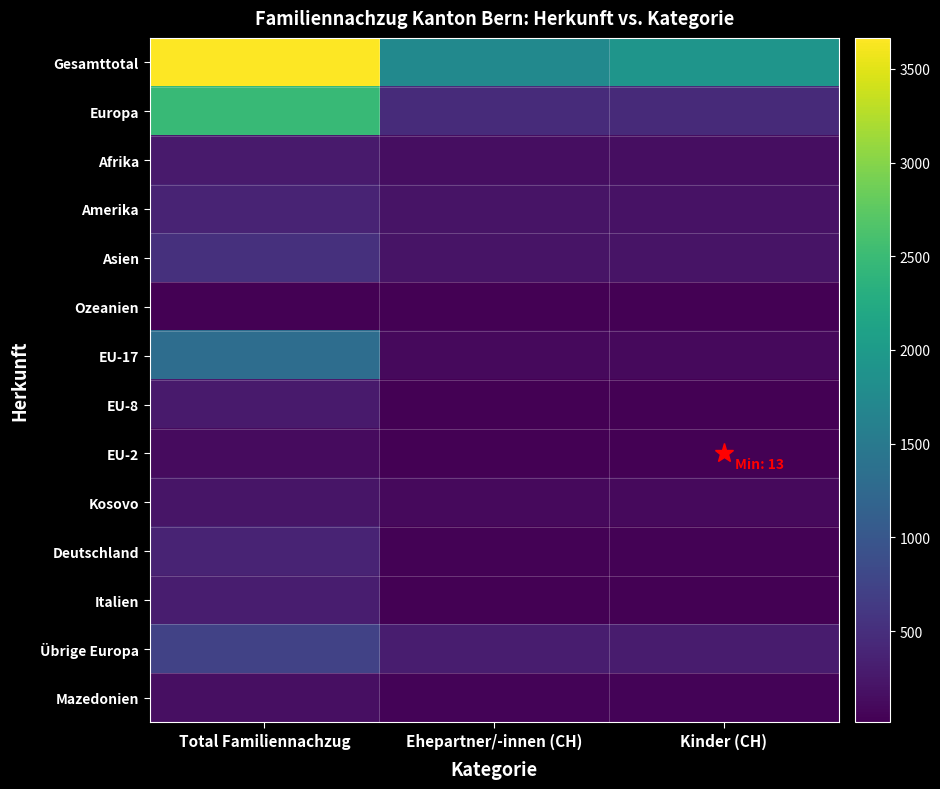

What is the spread (max minus min) of values at Total Familiennachzug?

3645